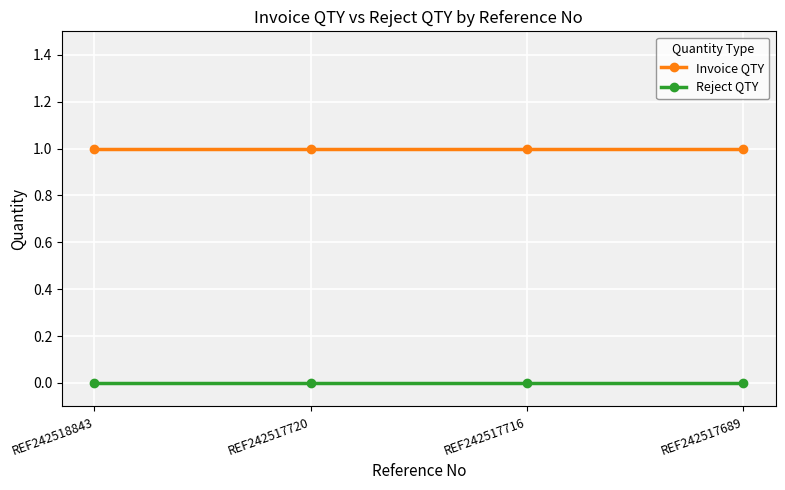

What is the spread (max minus min) of values at REF242517716?

1